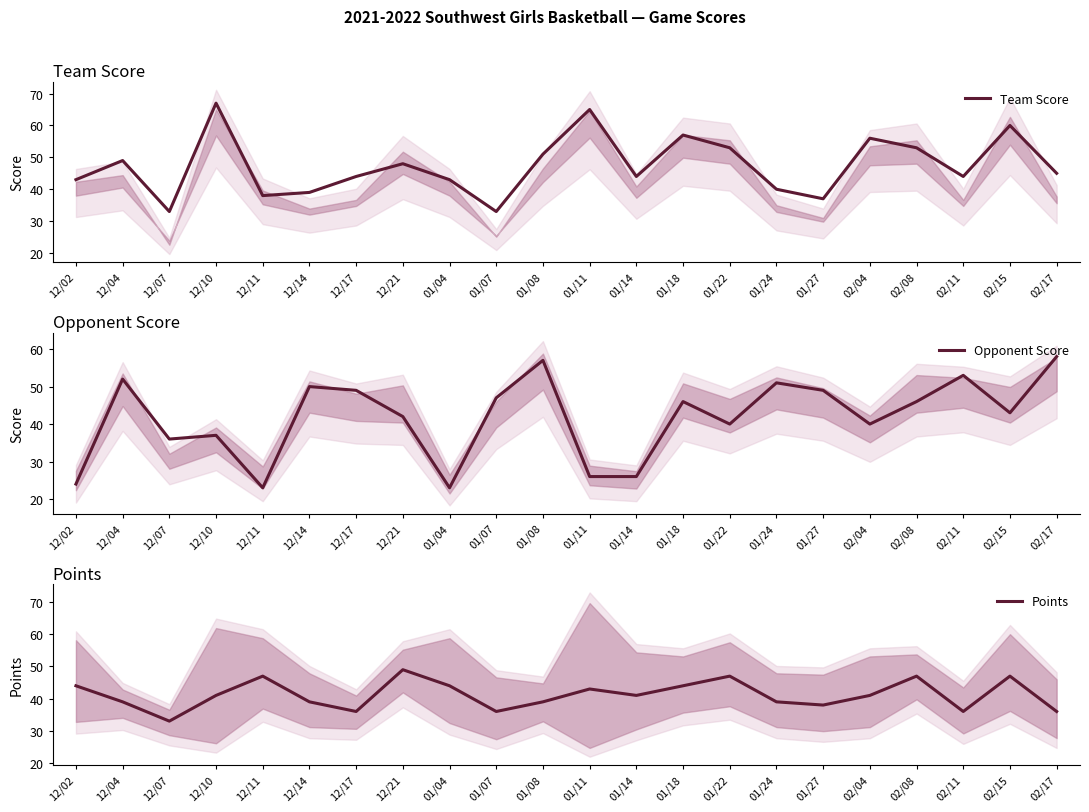

What is the highest value of the Team Score series?

67